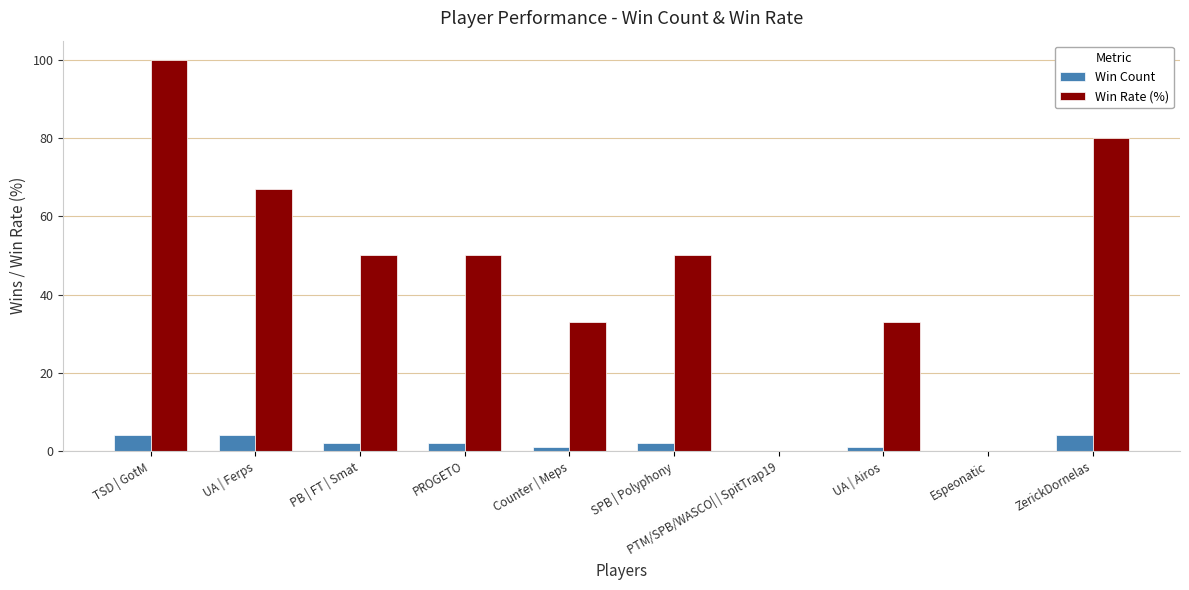

Which series changed the most between Counter | Meps and SPB | Polyphony?

Win Rate (%)